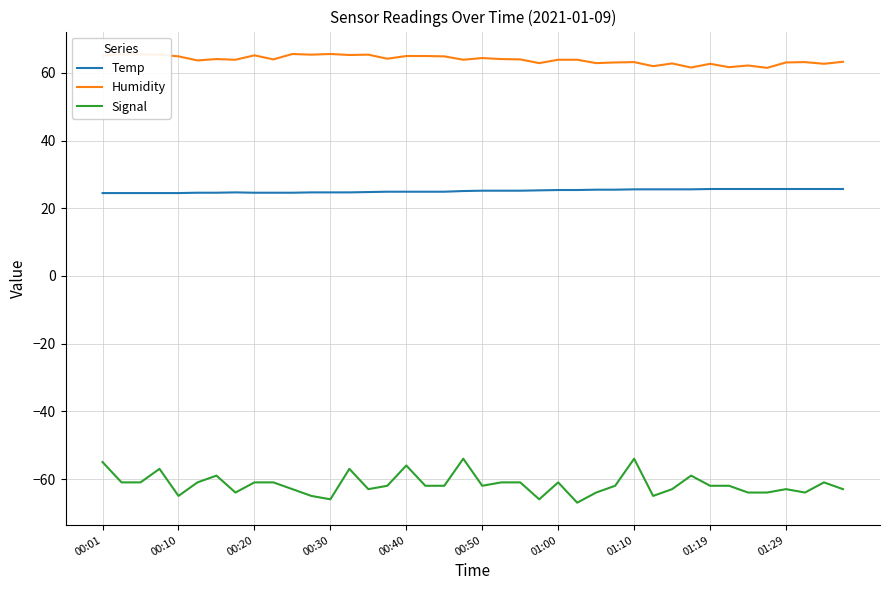

True or false: Temp and Signal intersect in this chart.

False